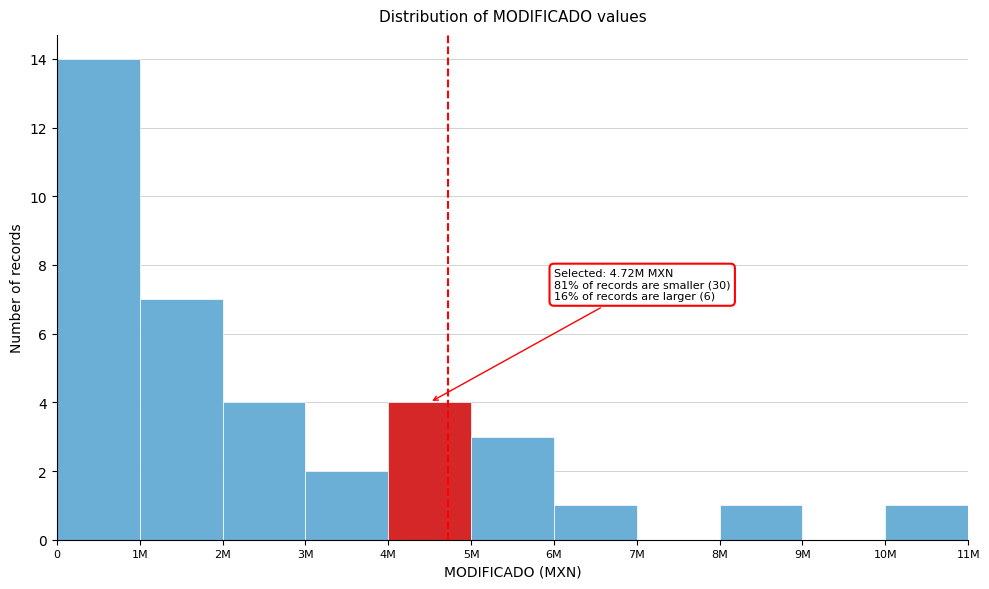

Reading left to right, list all the values displayed in this chart.

0=14	1M=7	2M=4	3M=2	4M=4	5M=3	6M=1	7M=0	8M=1	9M=0	10M=1